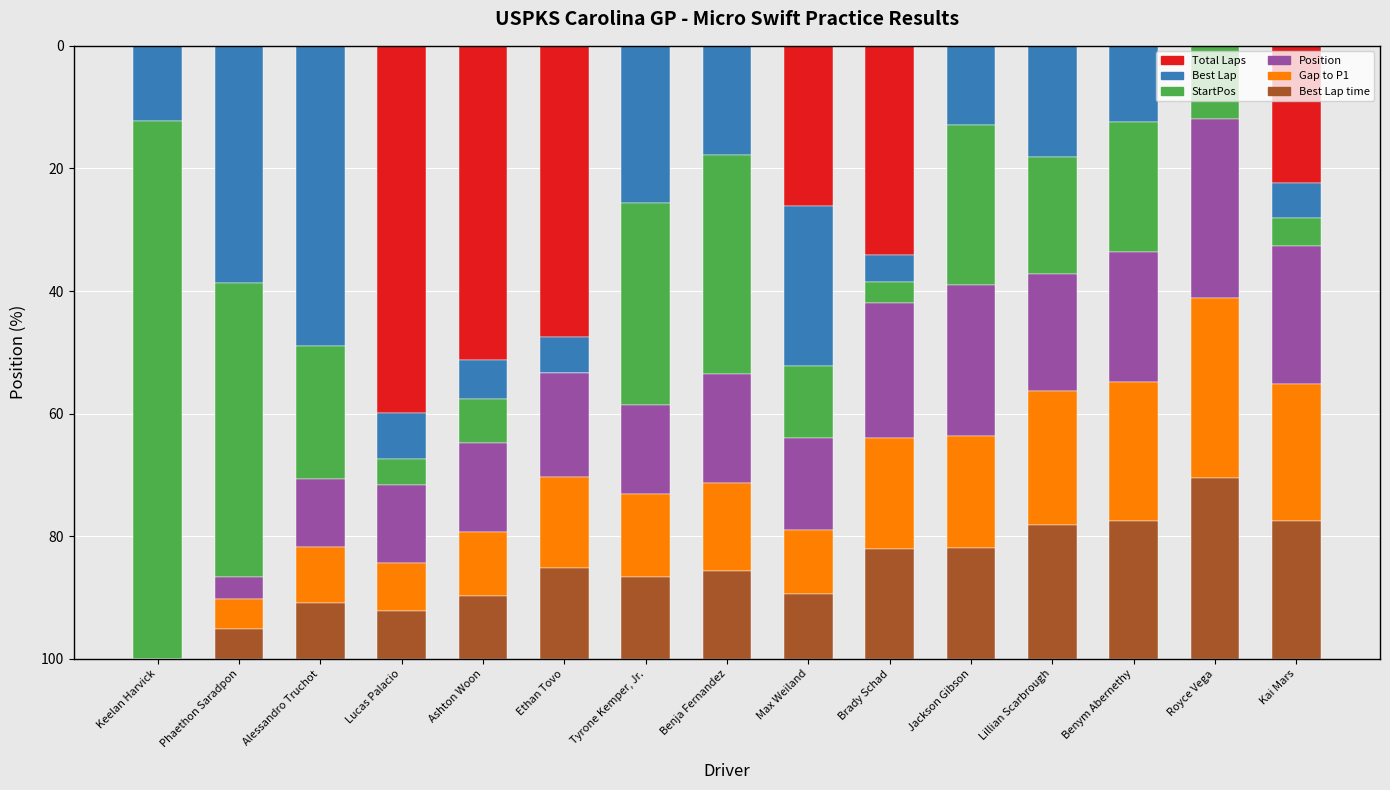

What is the total value across all series at Ashton Woon?

100.0